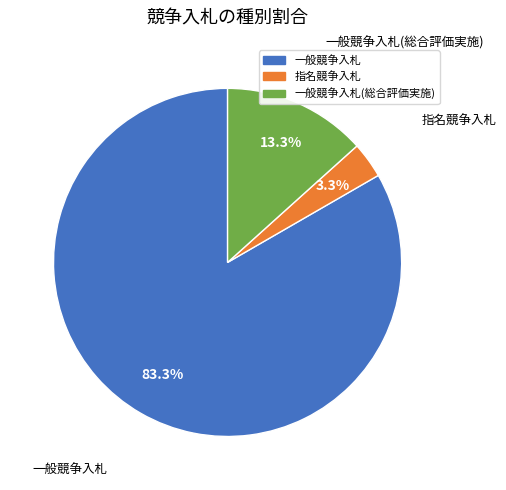

Is there a majority slice in this chart?

Yes